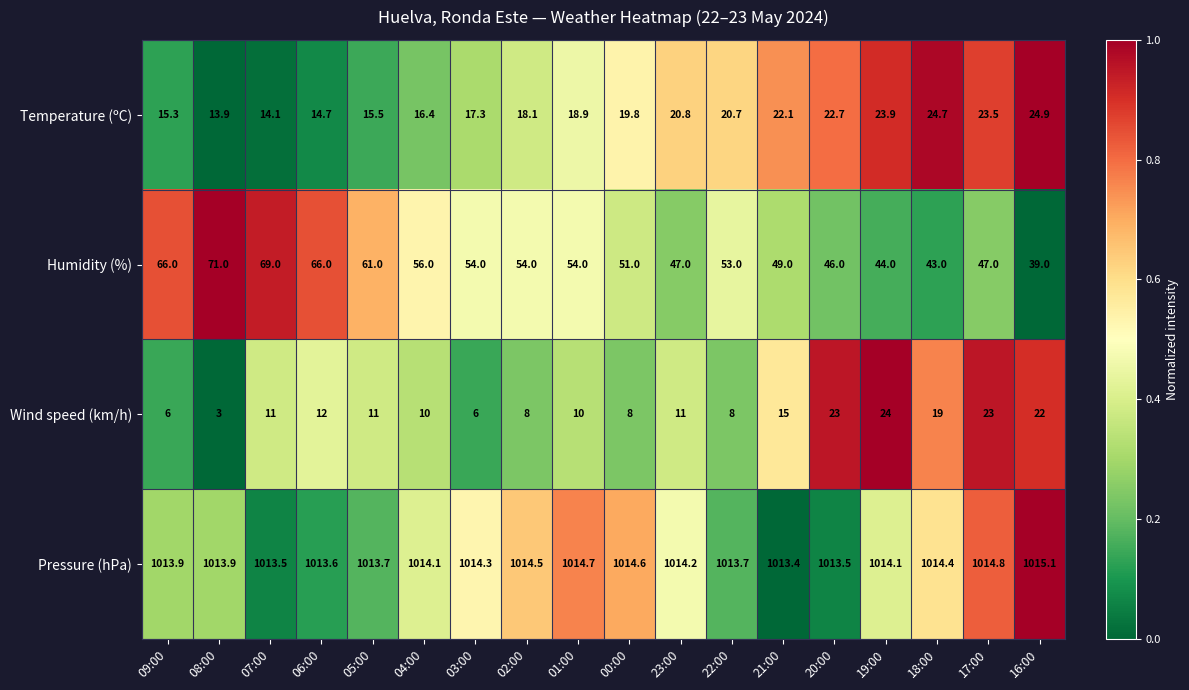

True or false: Pressure (hPa) has a value of 1014.4 at 18:00.

True